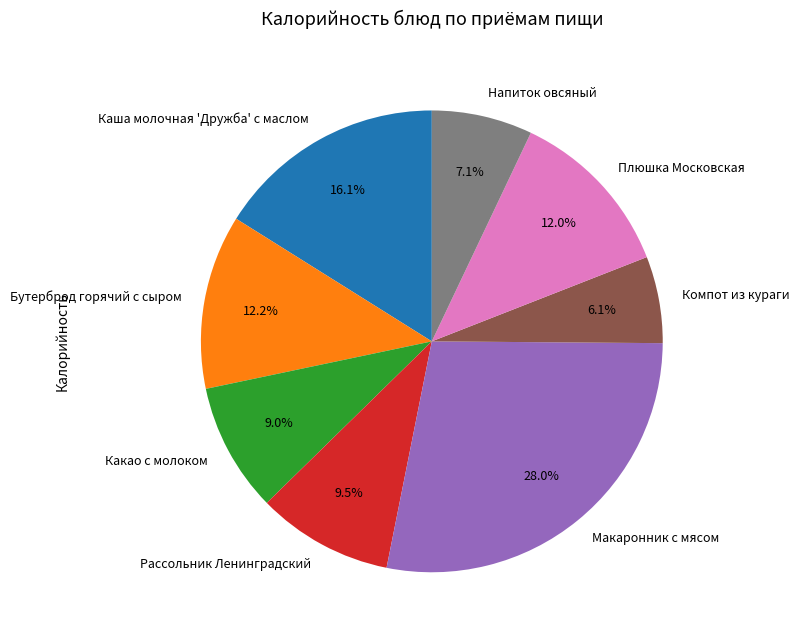

Combined, do Плюшка Московская and Напиток овсяный account for over 50%?

No